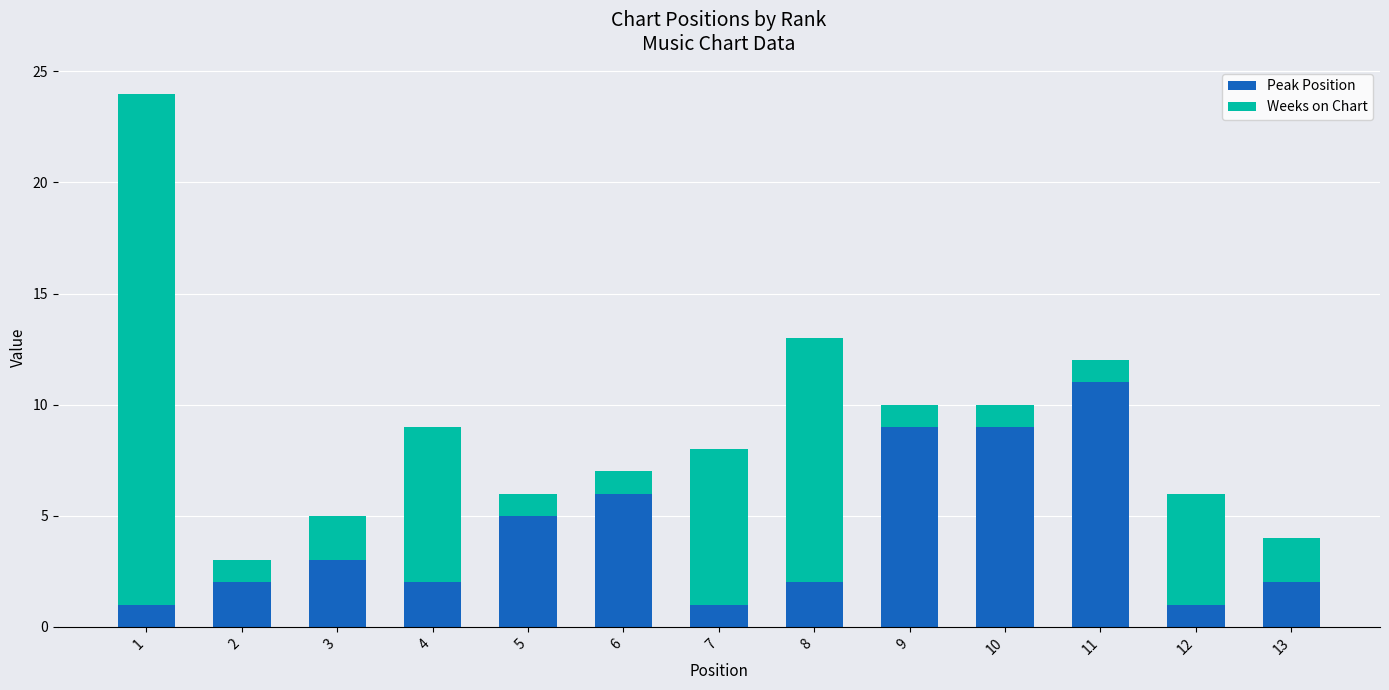

What is the sum of all Peak Position values?

54